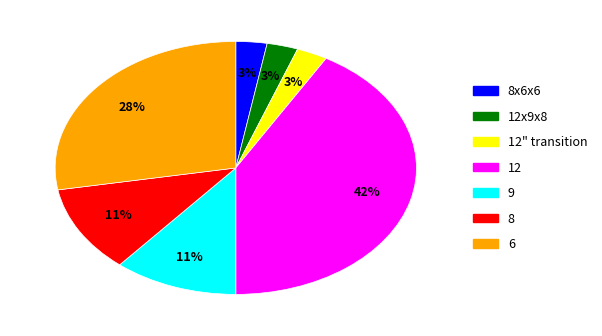

To the nearest percent, what is the average slice percentage?

14%